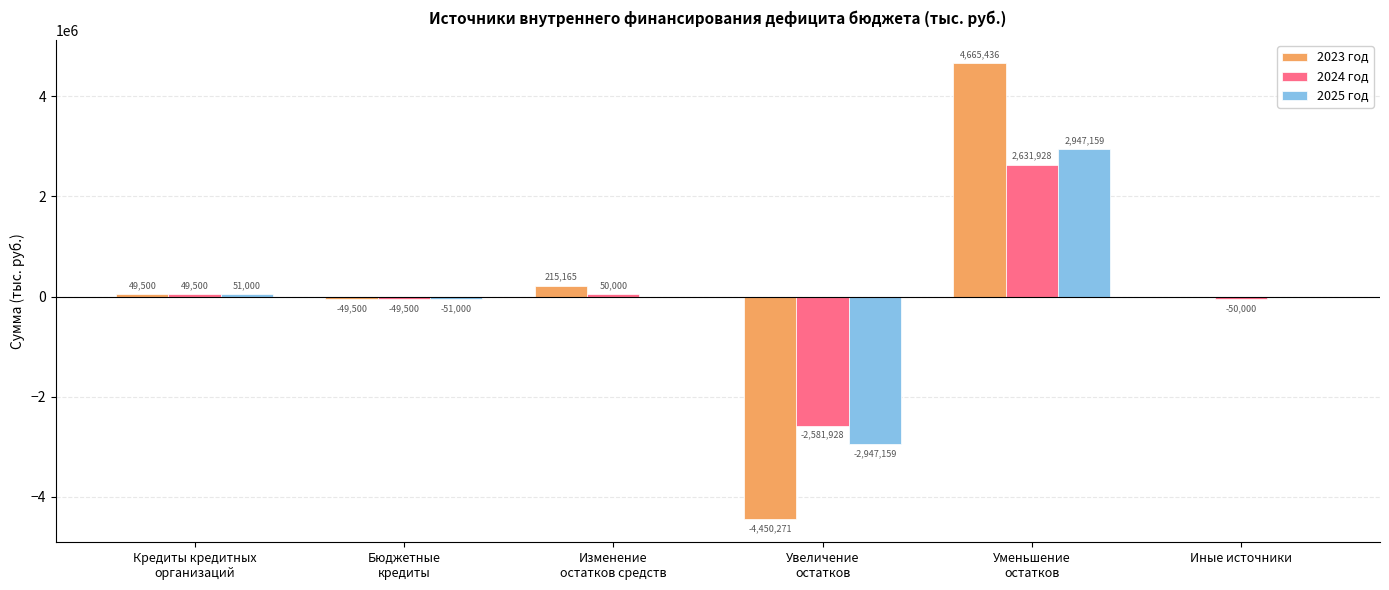

What is the sum of all 2024 год values?

50000.0